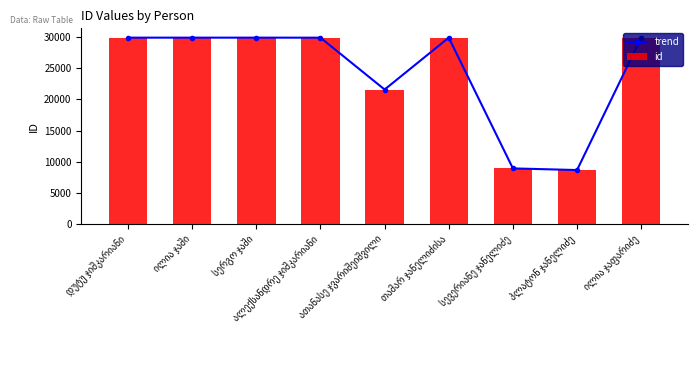

Is it true that trend equals 44540 at თამარ ჯანელიძისა?

False